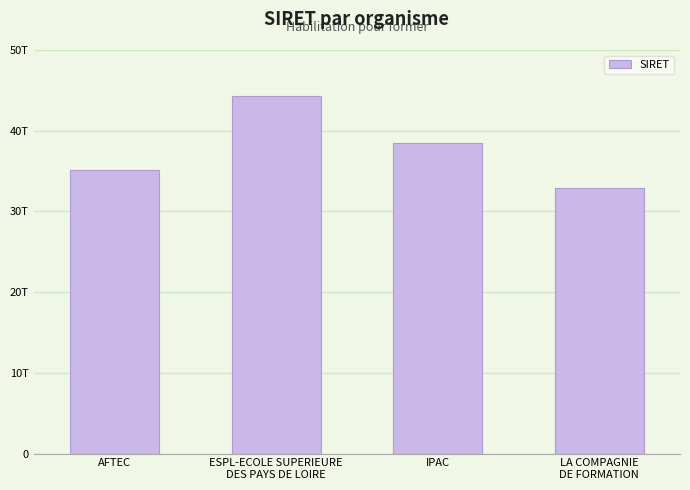

Approximately how many times larger is the value at IPAC compared to LA COMPAGNIE
DE FORMATION?

1.2